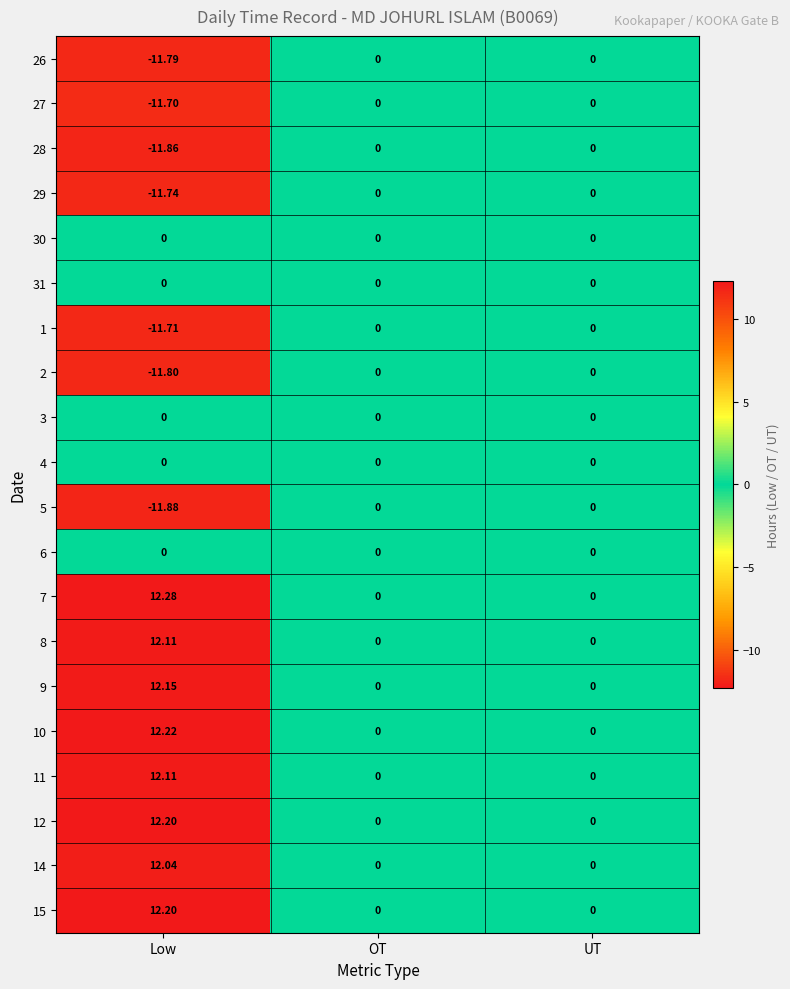

Which series has the largest total across all categories?

7